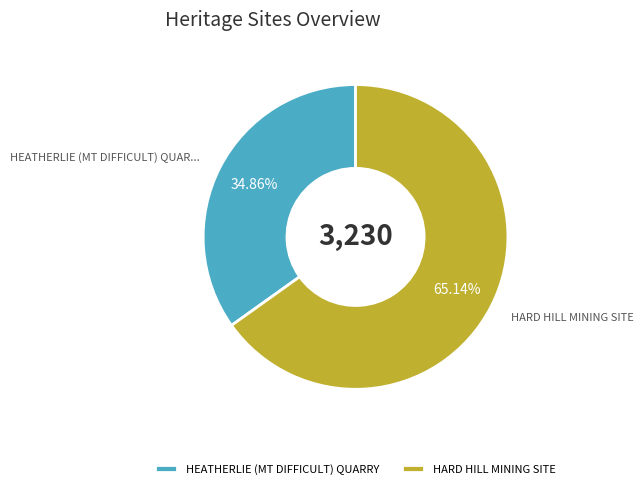

Which category has the smallest portion of the pie?

HEATHERLIE (MT DIFFICULT) QUARRY